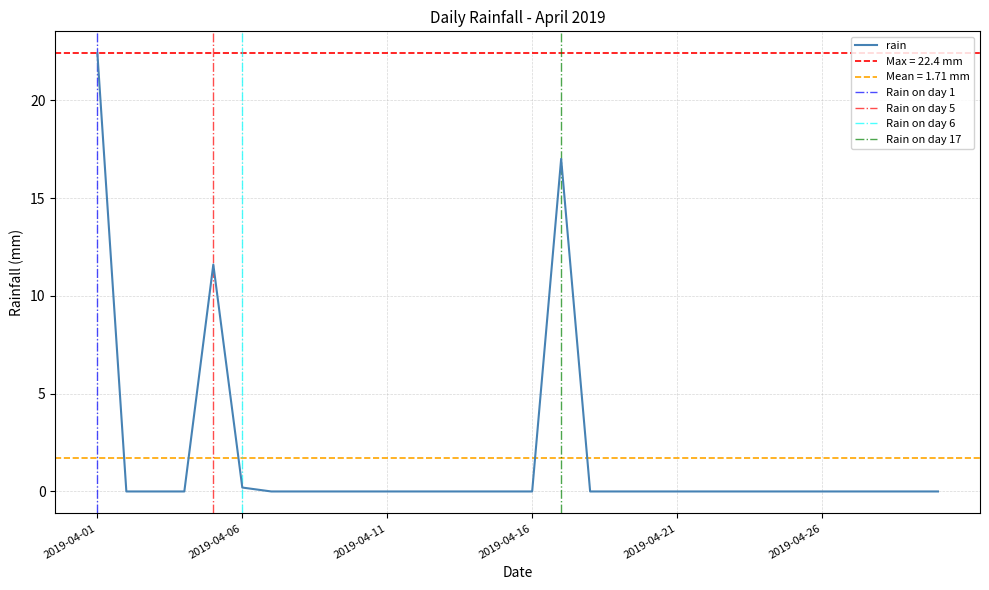

What is the sum of all values?

51.2